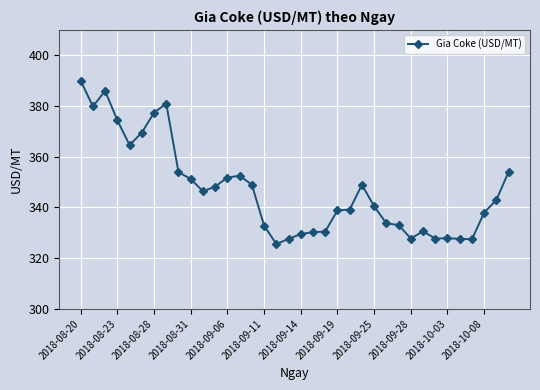

What is the value of the 20th point from the left?

330.2